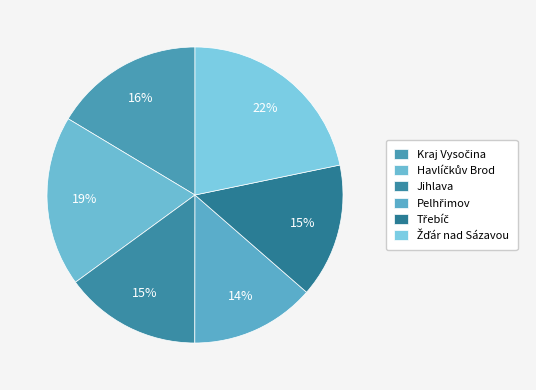

True or false: Havlíčkův Brod accounts for 19% of the total.

True